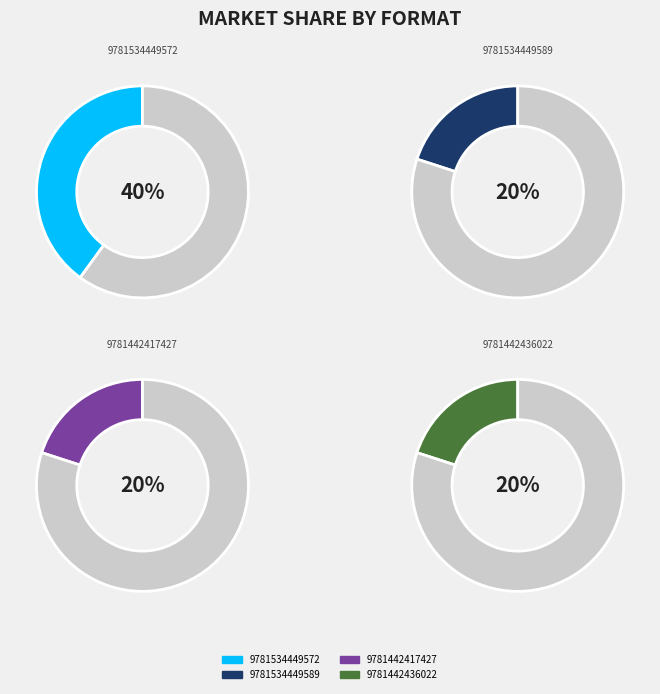

Which slice is the smallest?

9781534449589